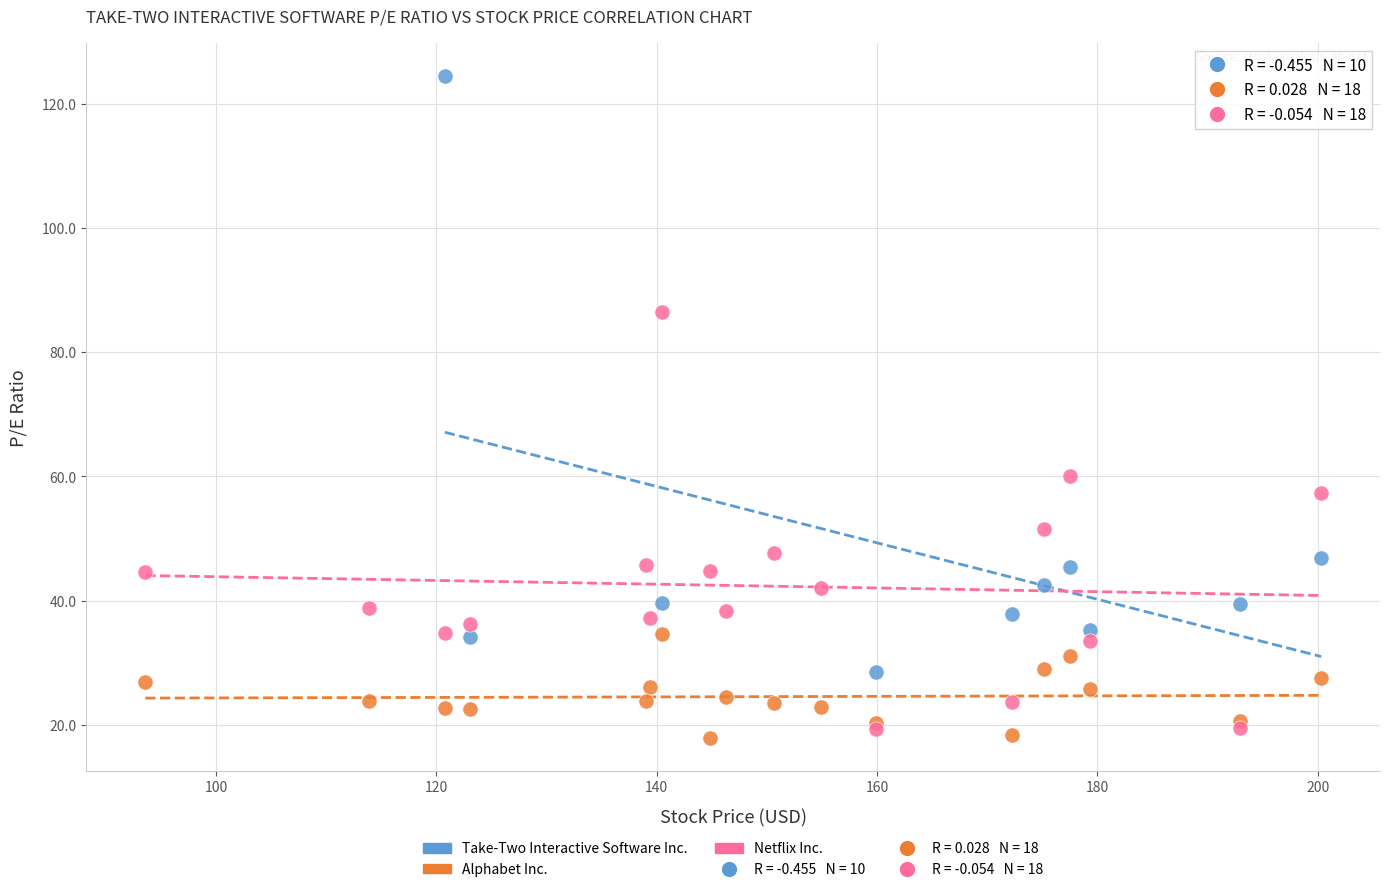

Which series contains the highest Y value?

Take-Two Interactive Software Inc.